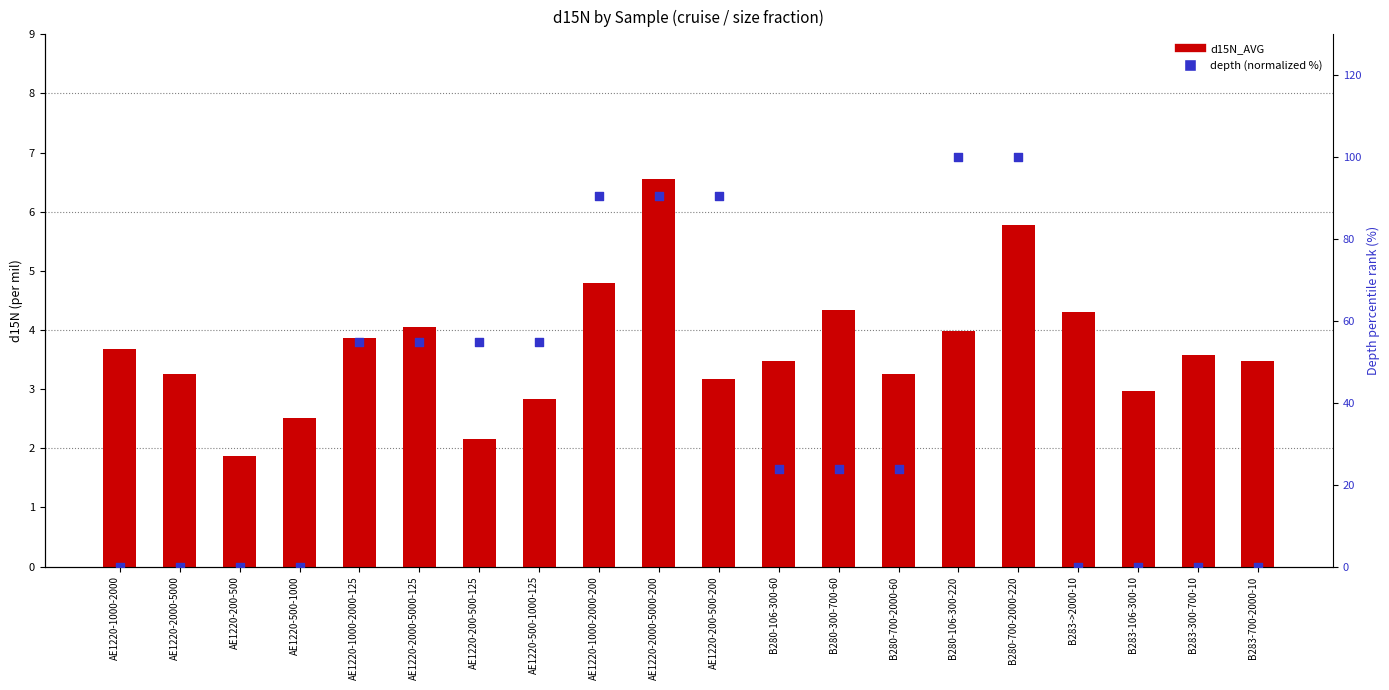

At which category is the sum across all series the highest?

B280-700-2000-220